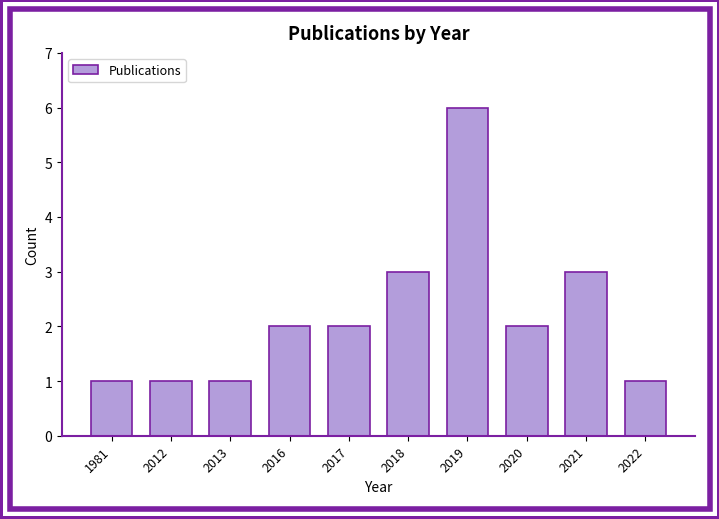

Reading left to right, extract all data points from this chart.

1981=1	2012=1	2013=1	2016=2	2017=2	2018=3	2019=6	2020=2	2021=3	2022=1